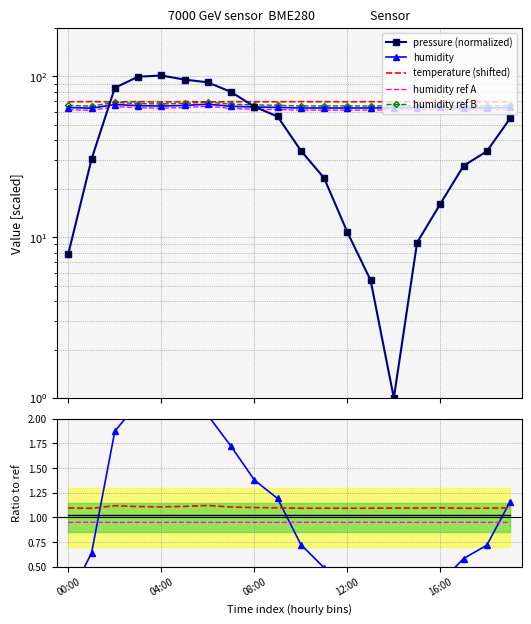

What is the label of the 1st point from the right?

19:00